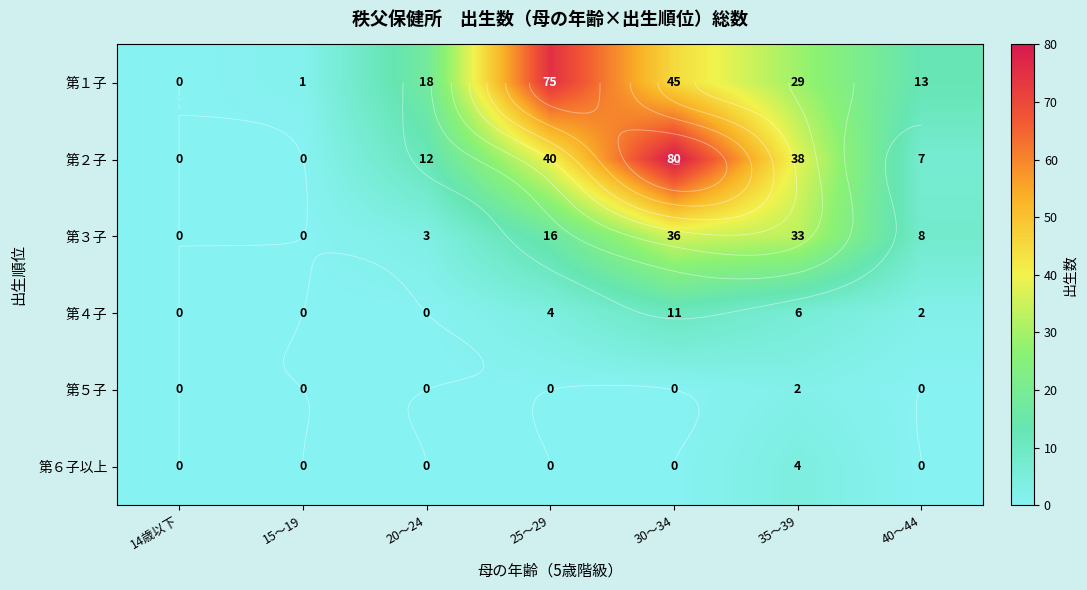

Which series has the largest range (max minus min)?

第２子